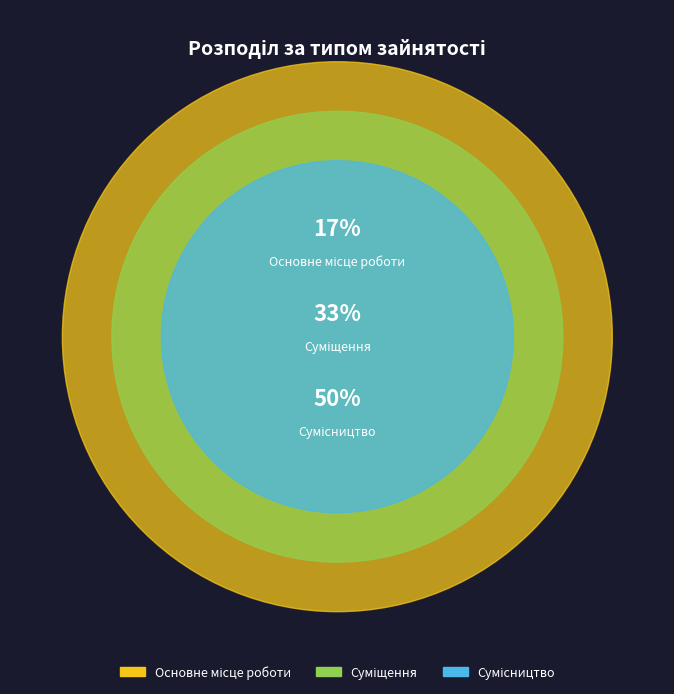

To the nearest percent, what portion does Основне місце роботи represent?

17%